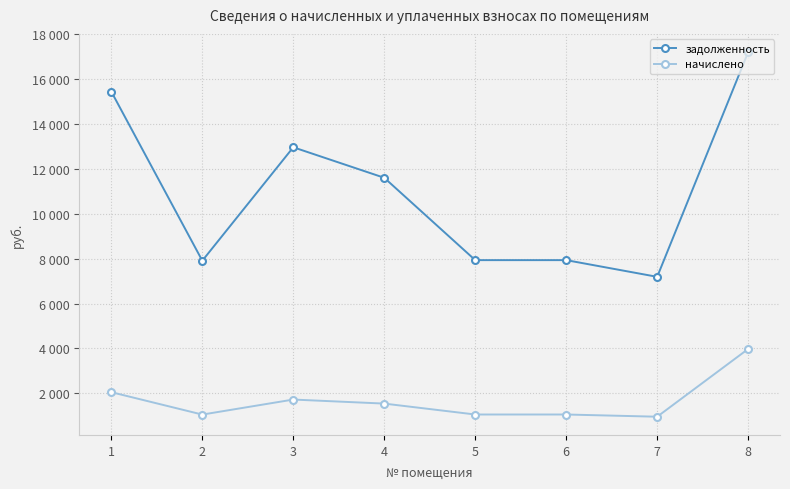

What are all the series names shown in the legend?

задолженность, начислено